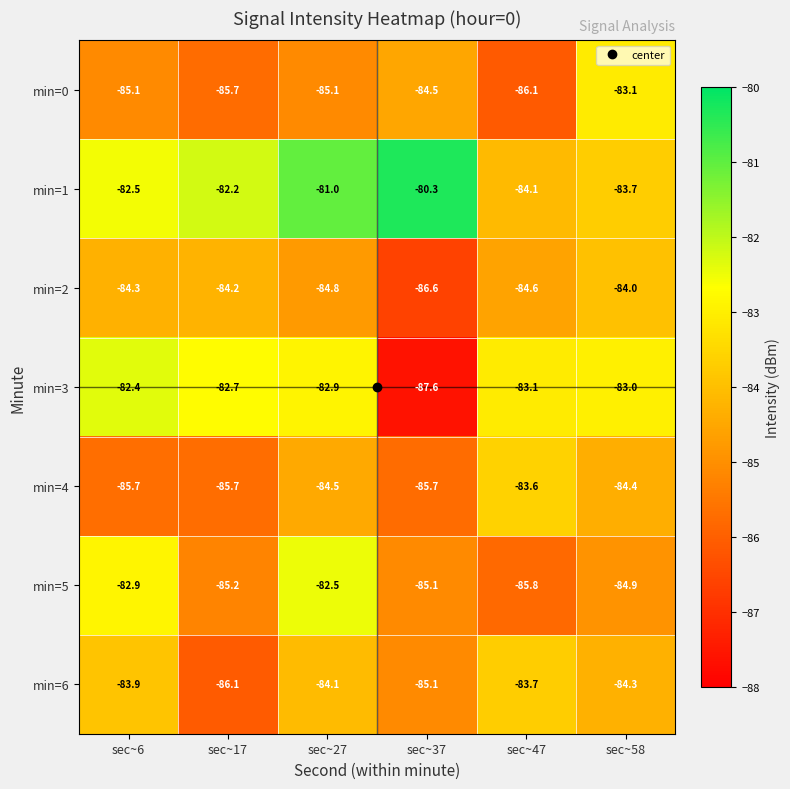

What is the difference between the second highest and second lowest values in the min=2 series?

0.6